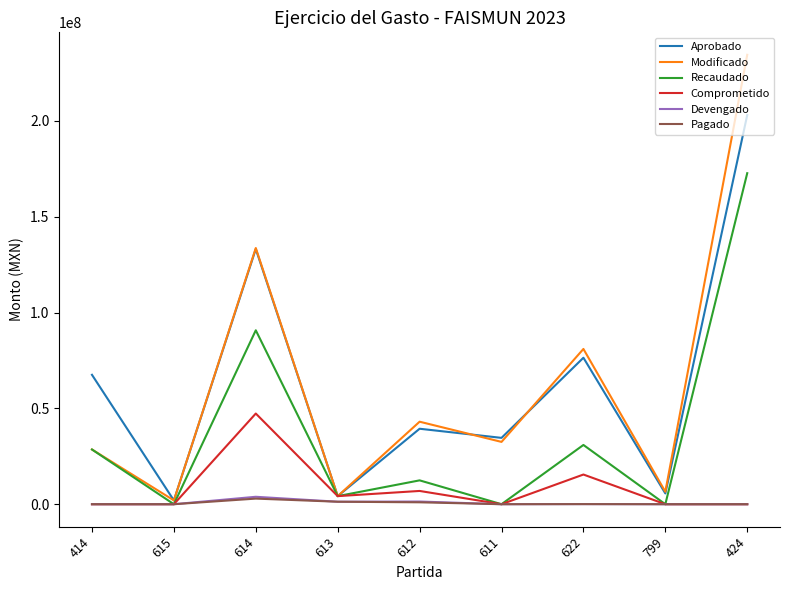

What is the difference between the maximum and minimum values in the Pagado series?

2924493.8